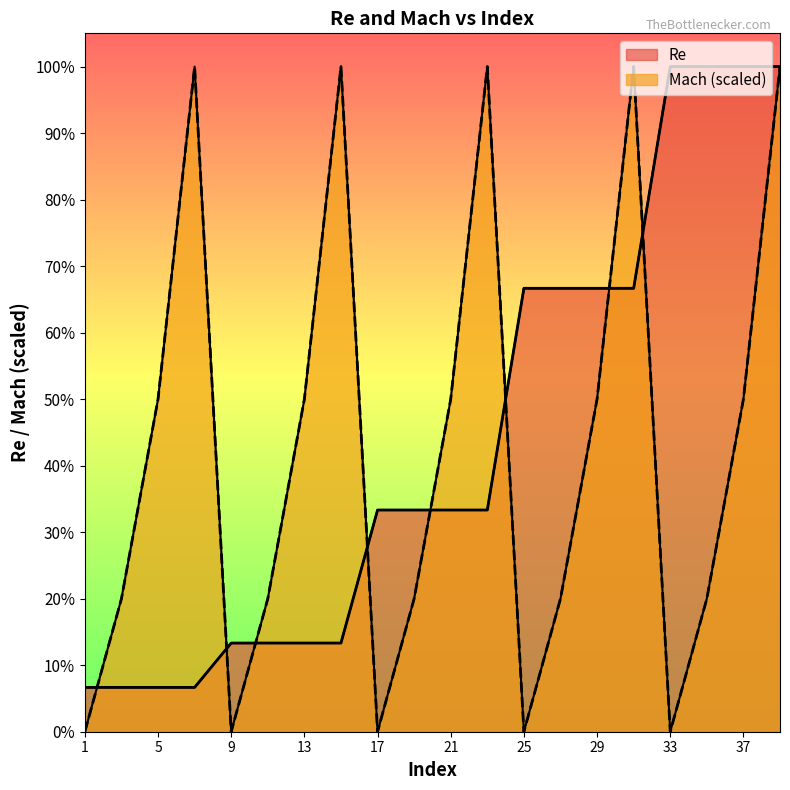

Where do Re and Mach first cross each other?

1 and 3